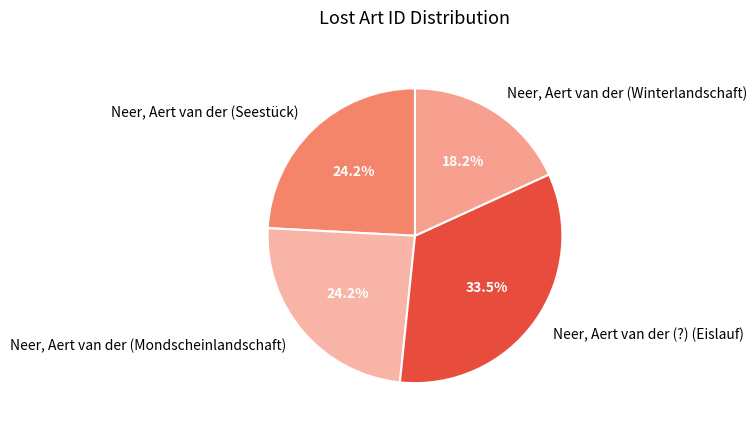

What percentage is the Neer, Aert van der (Seestück) slice, to the nearest percent?

24%